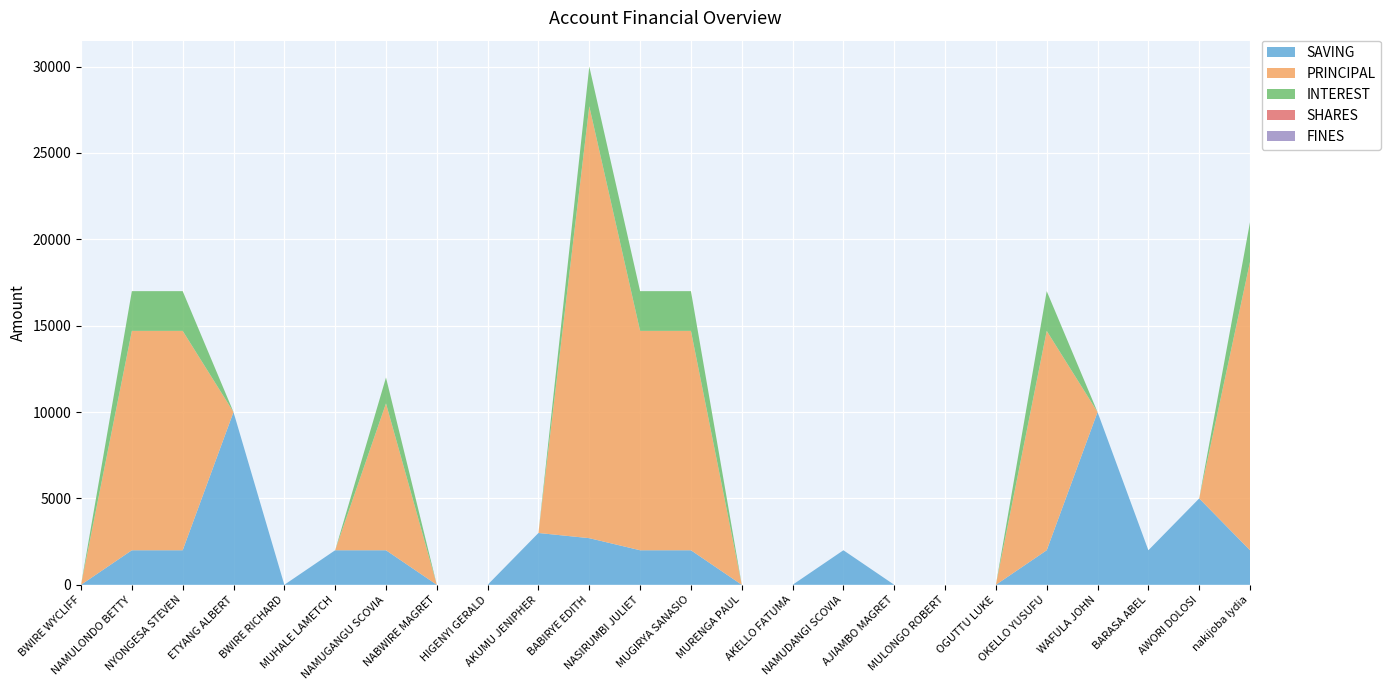

Reading left to right, extract all data points from this chart.

SAVING: 0	2000	2000	10000	0	2000	2000	0	0	3000	2700	2000	2000	0	0	2000	0	0	0	2000	10000	2000	5000	2000
PRINCIPAL: 0	12700	12700	0	0	0	8500	0	0	0	25000	12700	12700	0	0	0	0	0	0	12700	0	0	0	16700
INTEREST: 0	2300	2300	0	0	0	1500	0	0	0	2300	2300	2300	0	0	0	0	0	0	2300	0	0	0	2300
SHARES: 0	0	0	0	0	0	0	0	0	0	0	0	0	0	0	0	0	0	0	0	0	0	0	0
FINES: 0	0	0	0	0	0	0	0	0	0	0	0	0	0	0	0	0	0	0	0	0	0	0	0